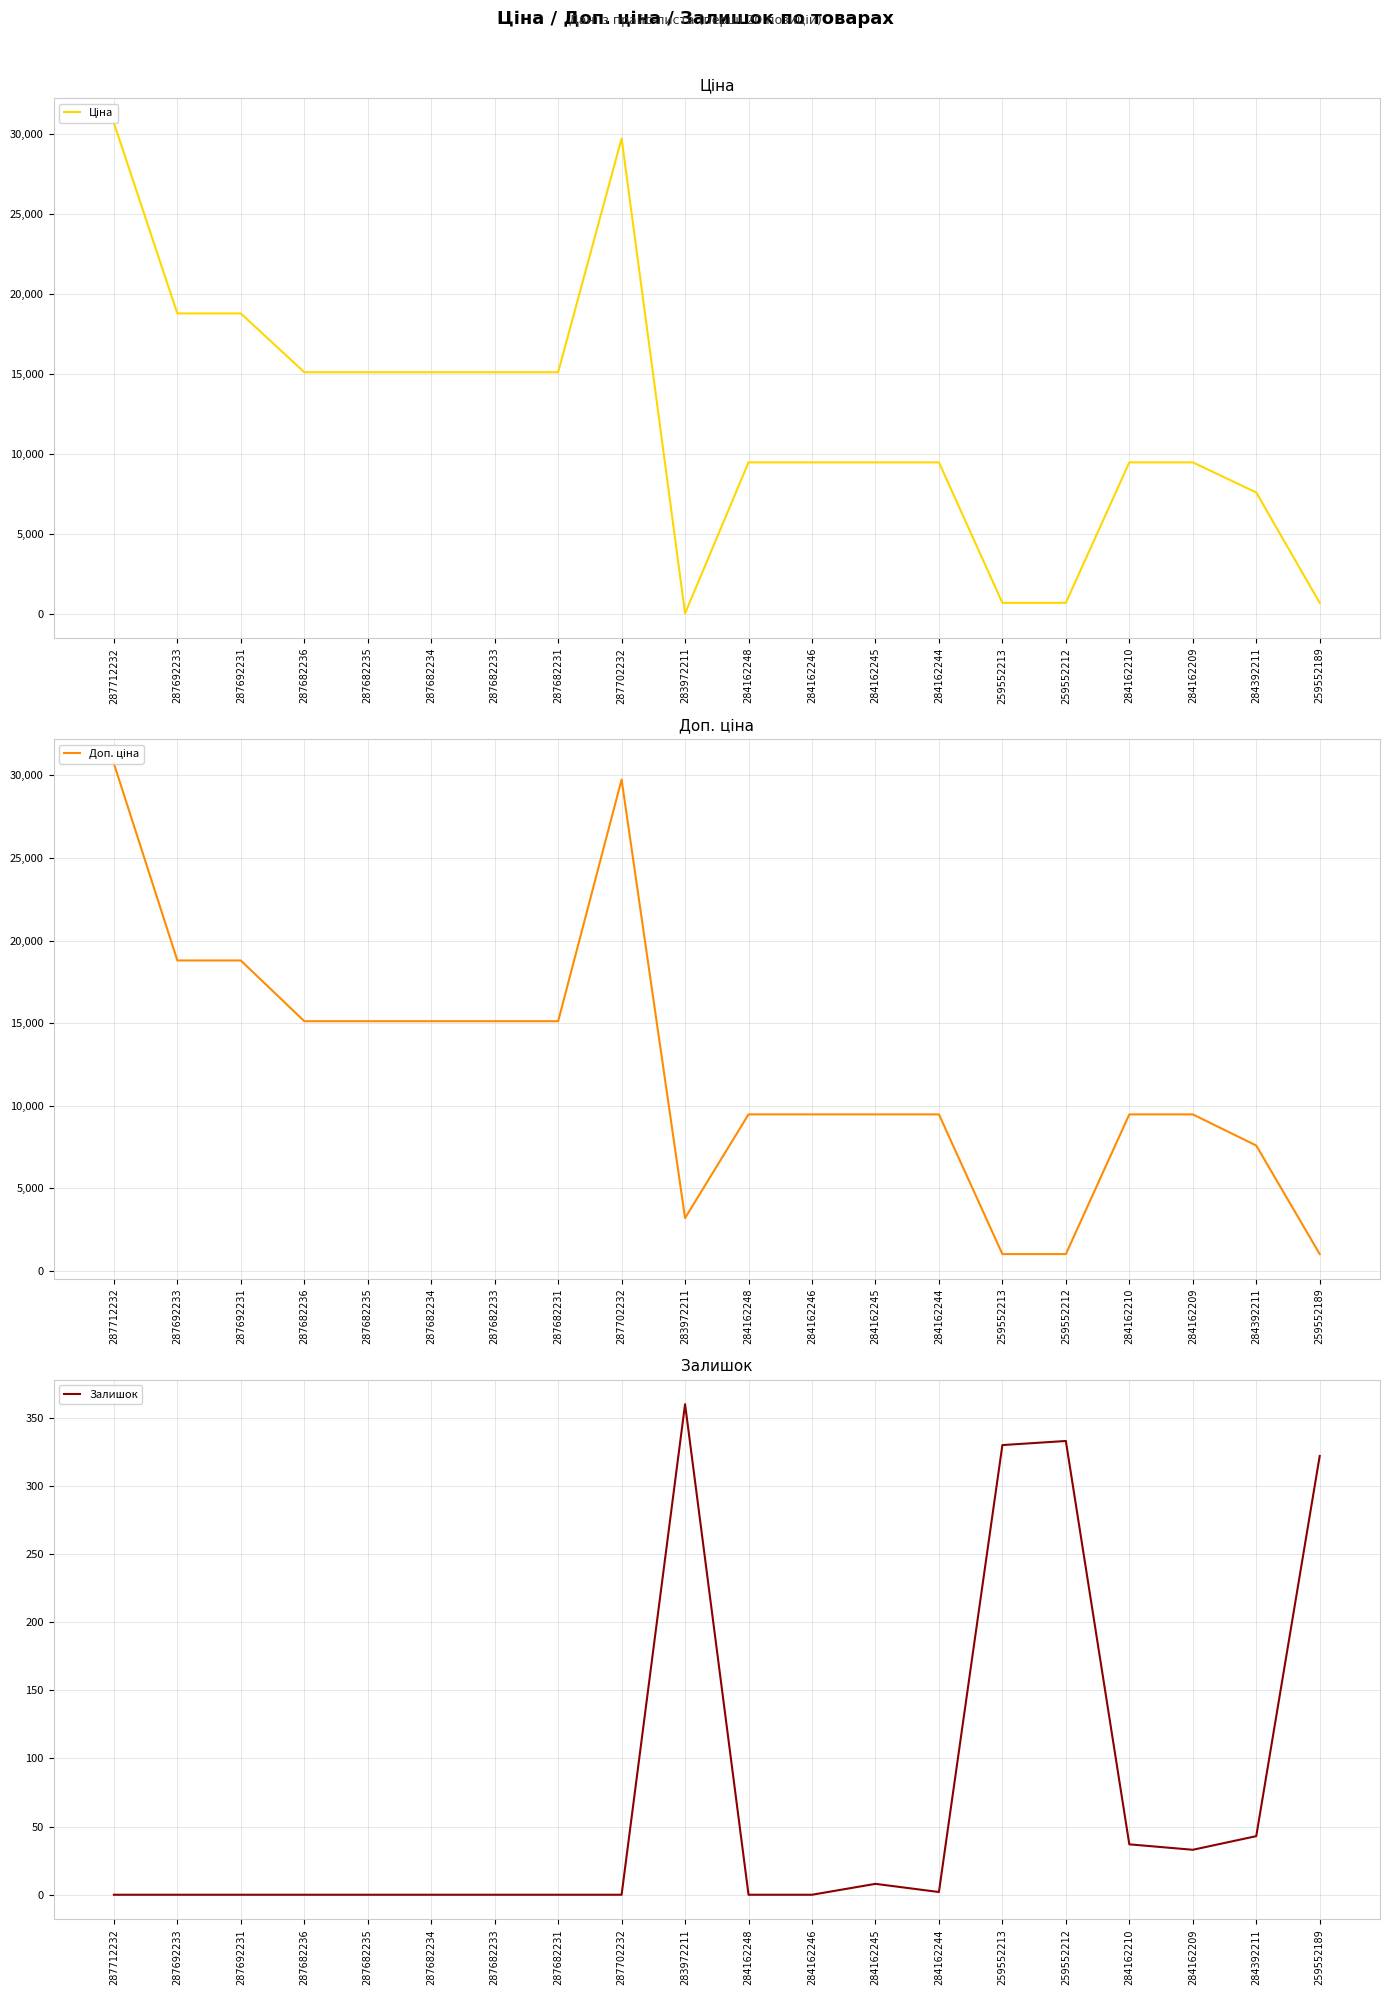

Between which two adjacent categories do Залишок and Ціна first intersect?

287702232 and 283972211